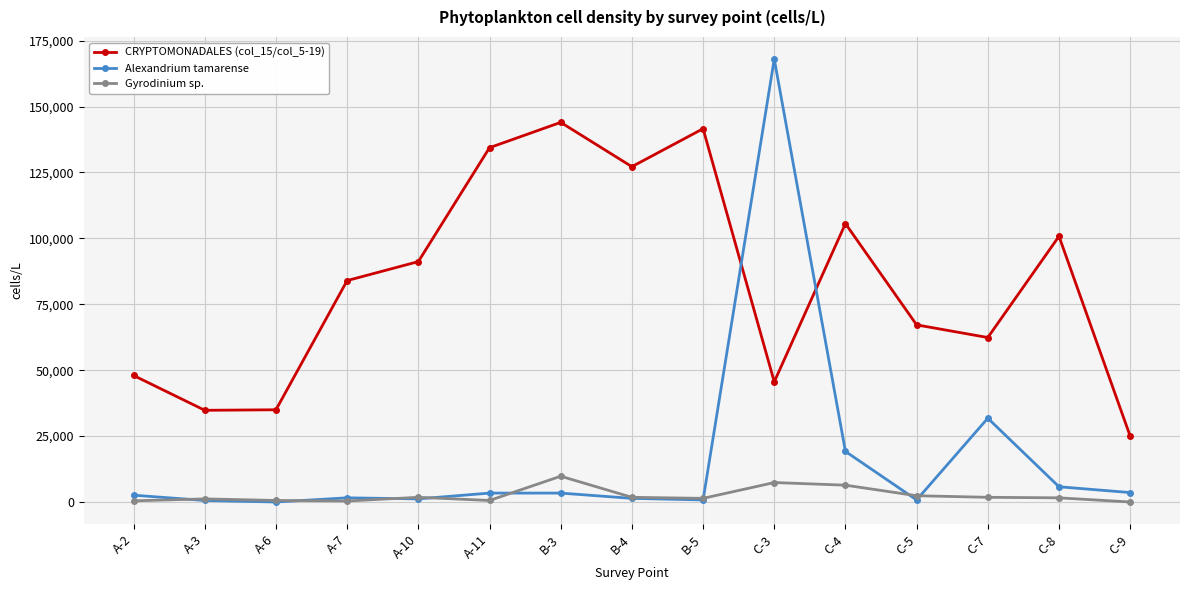

Which series has the widest spread of values?

Alexandrium tamarense